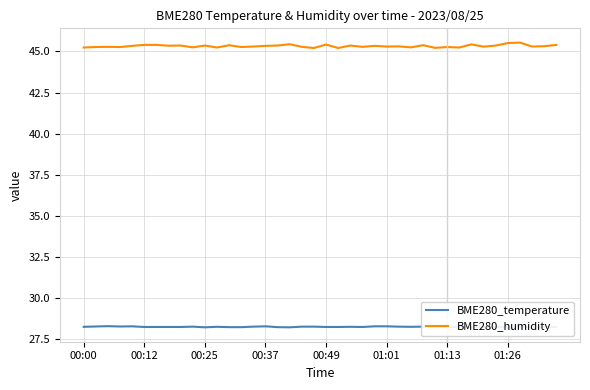

Between 13 and 19, which series saw the biggest shift?

BME280_humidity